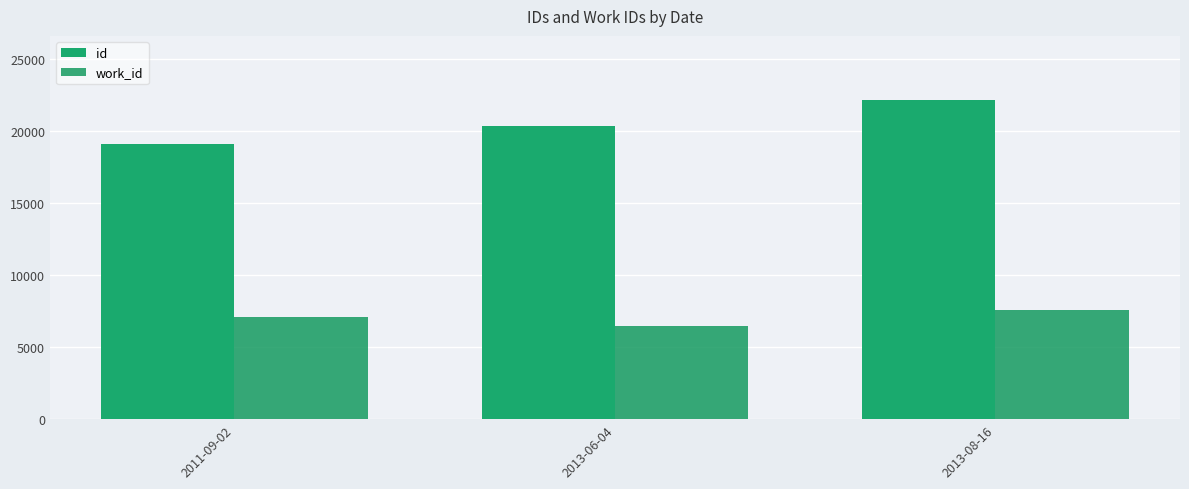

Reading left to right, extract all data points from this chart.

id: 19125	20347	22194
work_id: 7080	6506	7591